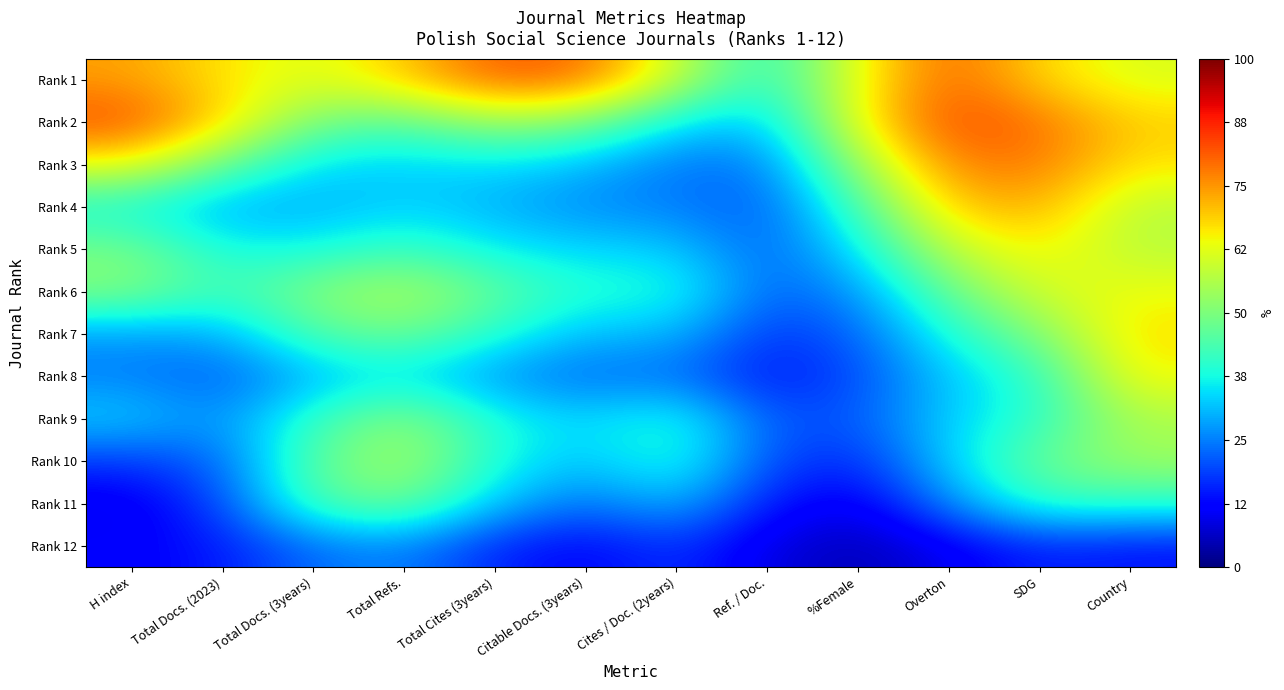

What is the total value across all series at SDG?

661.3